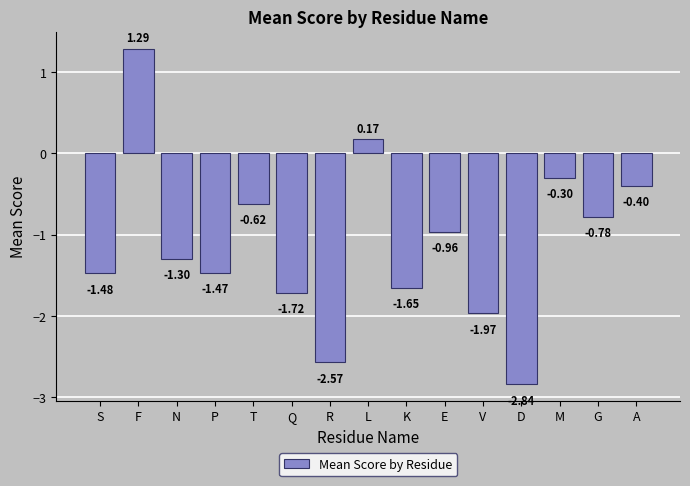

Rank the categories by value from highest to lowest.

F, L, M, A, T, G, E, N, P, S, K, Q, V, R, D